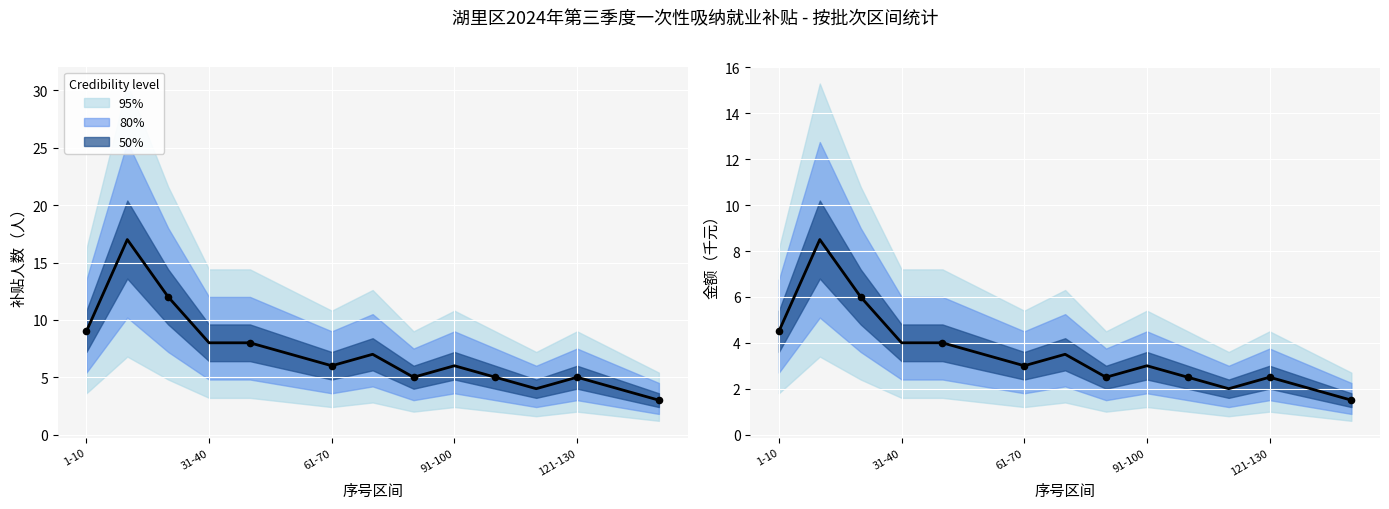

Which series has the largest Y range (max minus min)?

补贴人数(人)